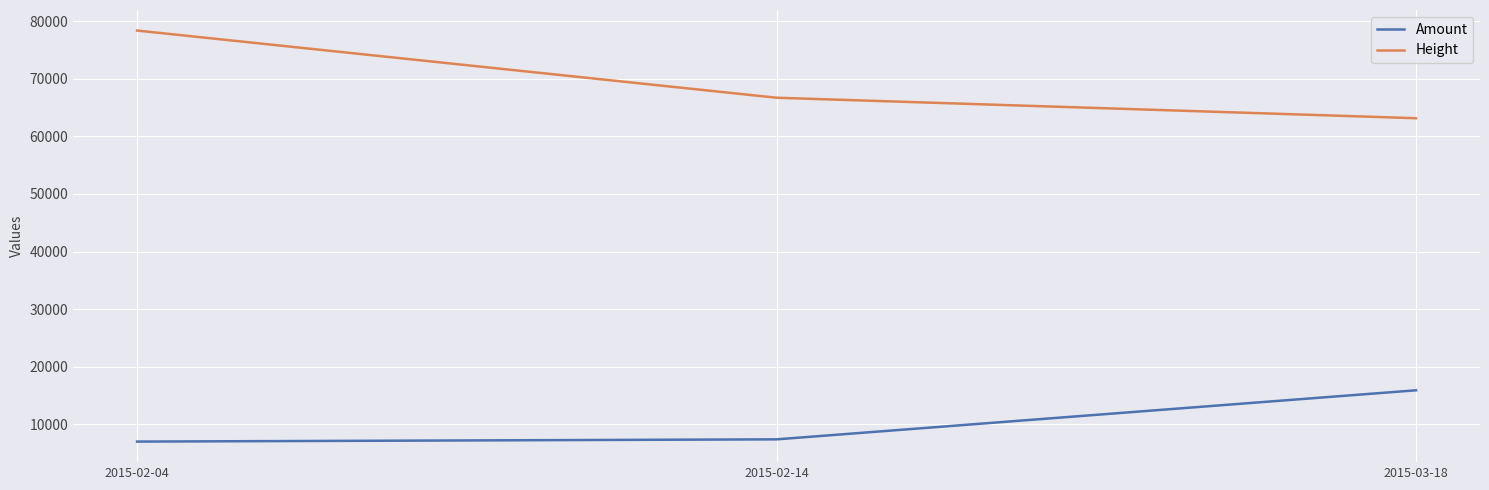

At which label is Amount closest to 11446?

2015-02-14